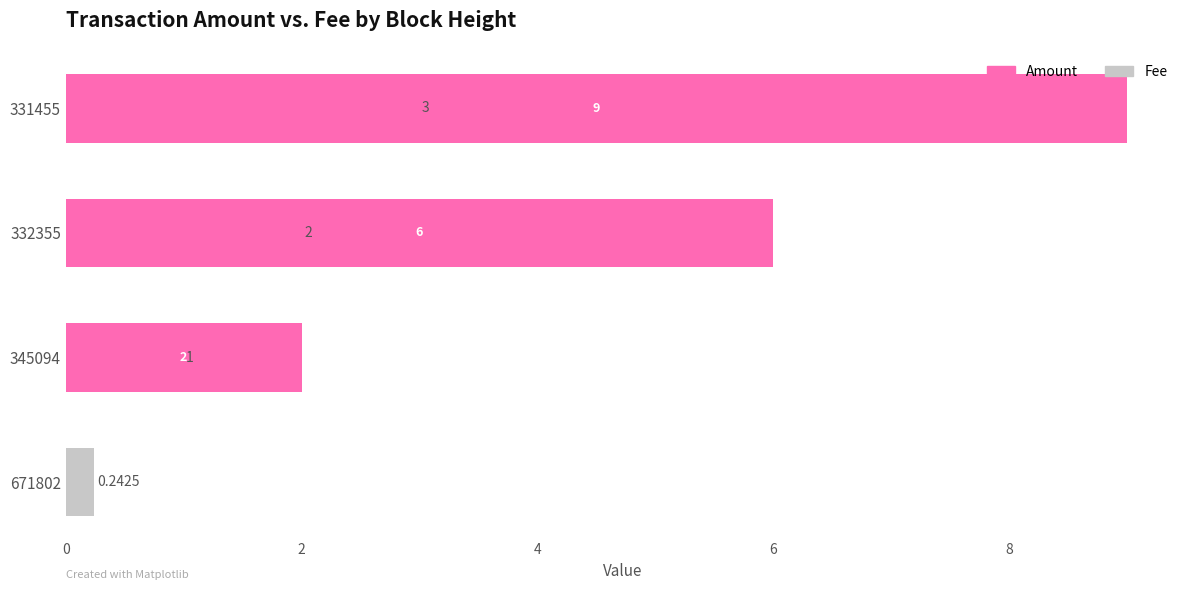

Which series has the largest total across all categories?

Amount